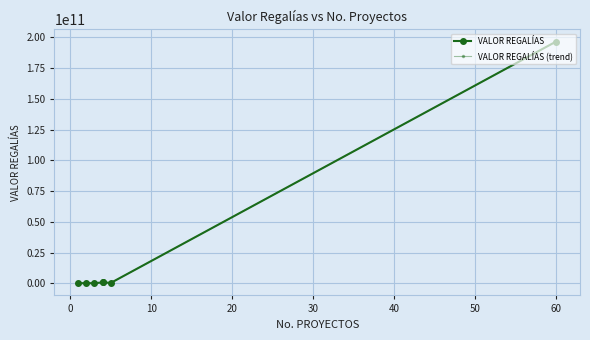

What is the difference between the maximum and minimum values in the VALOR REGALÍAS (trend) series?

196507274395.7